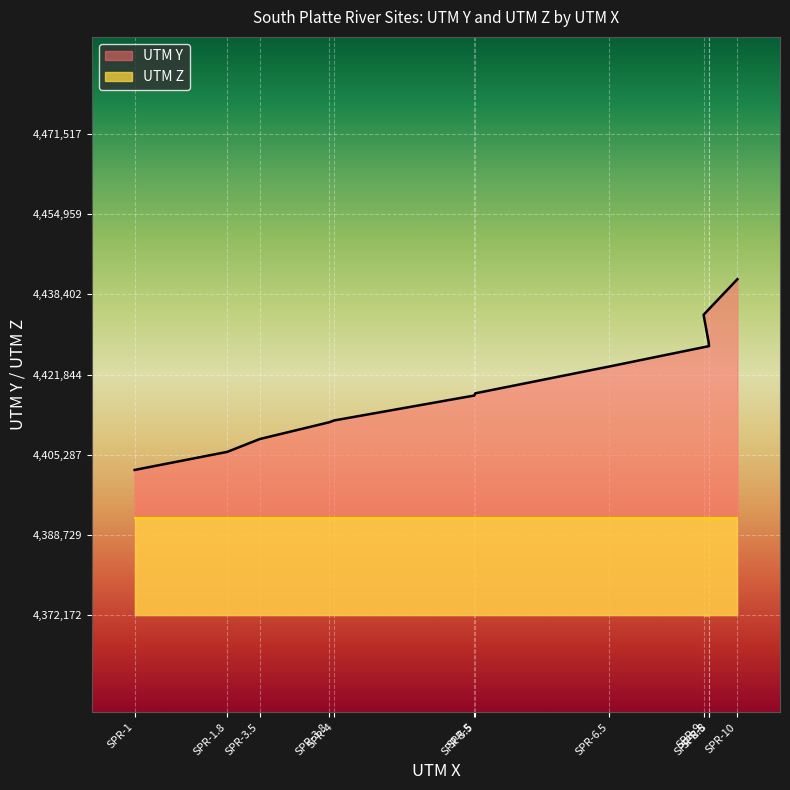

How many data points are less than 4417983?

6